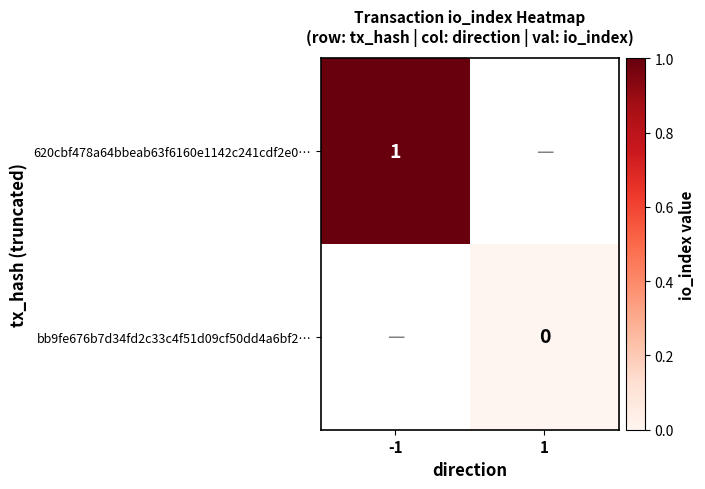

How many distinct data groups are displayed?

2